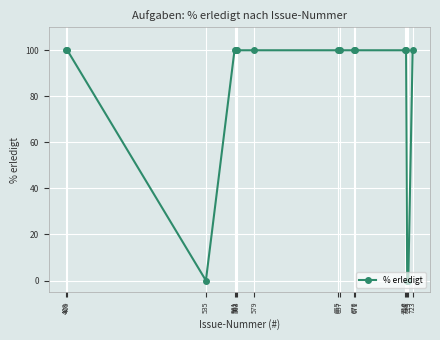

True or false: the data shows 100 at 562.

True